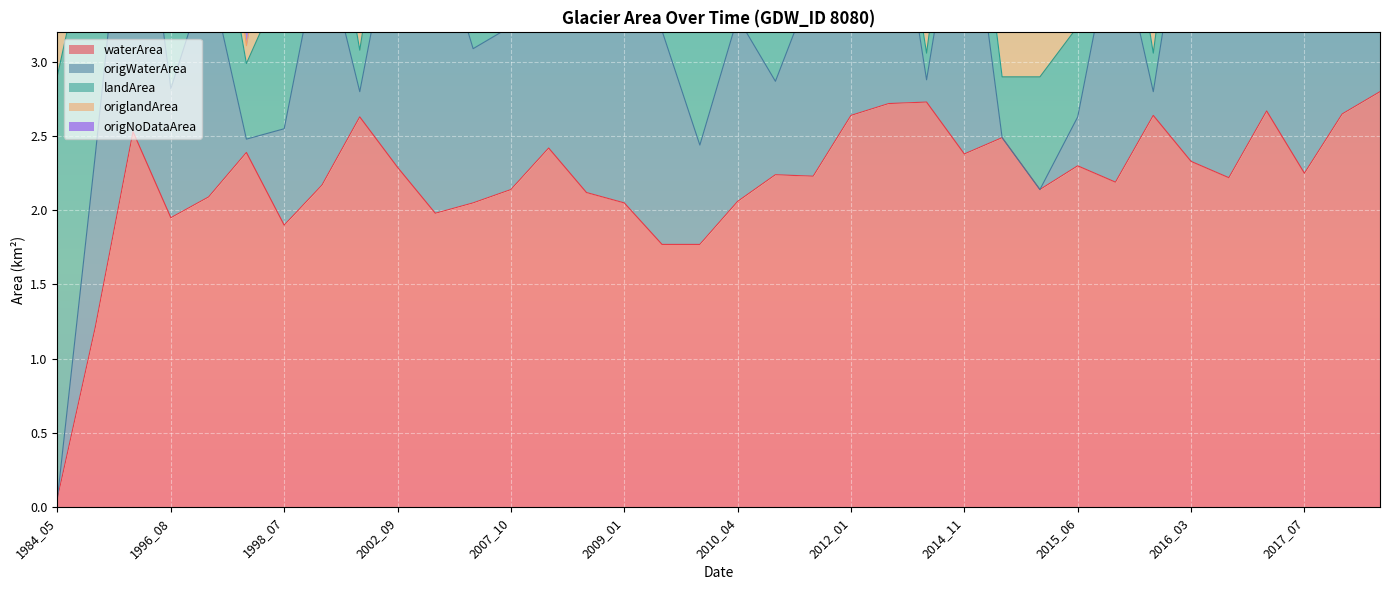

What is the minimum value for origNoDataArea?

3.1